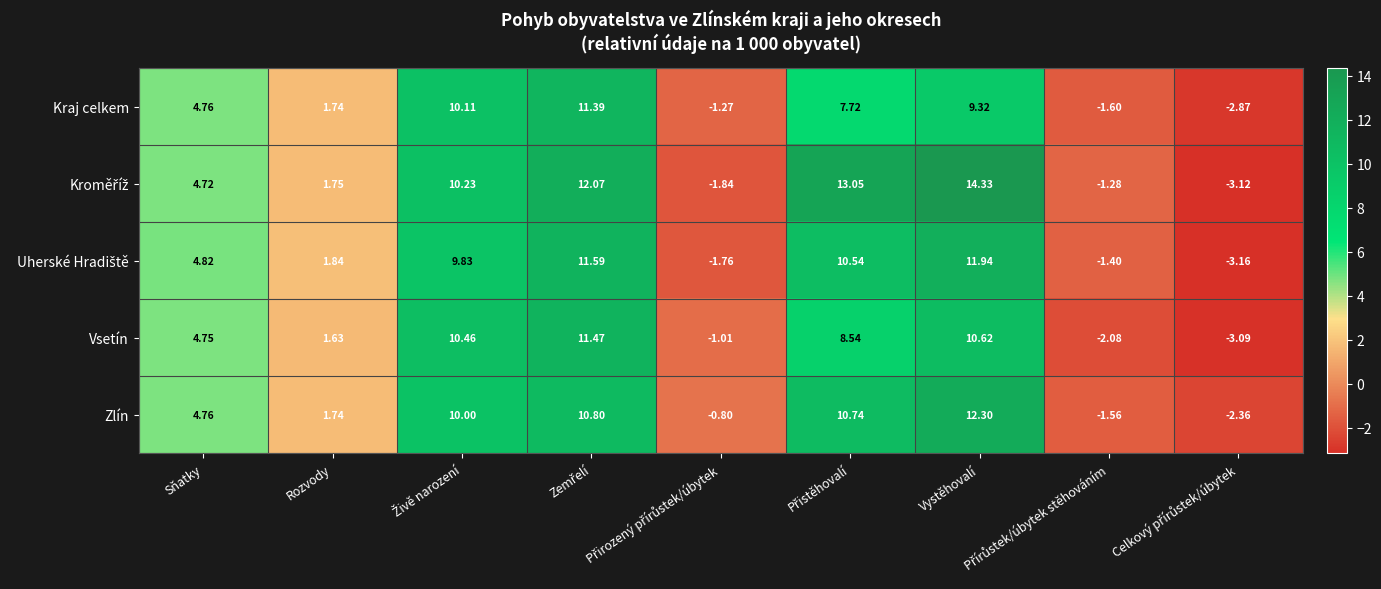

How many distinct data groups are displayed?

5